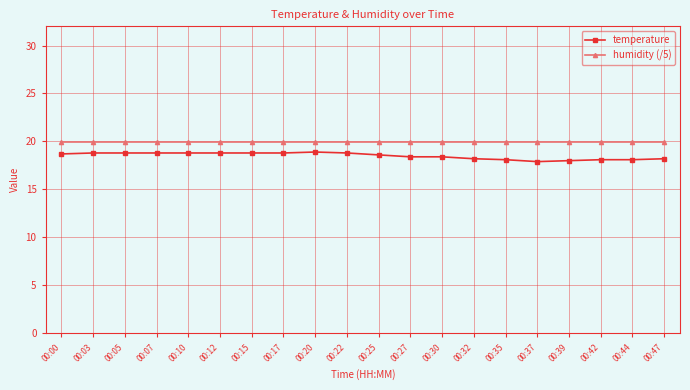

What is the total value across all series at 00:35?

38.1